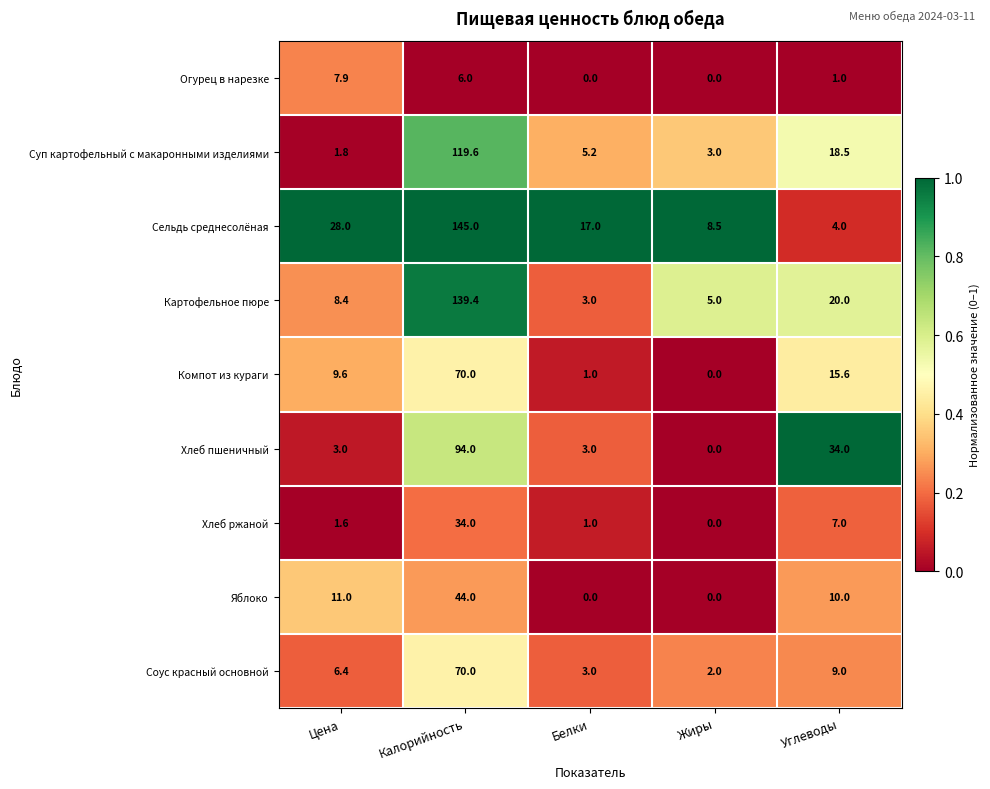

True or false: Яблоко has a value of 11.0 at Цена.

True